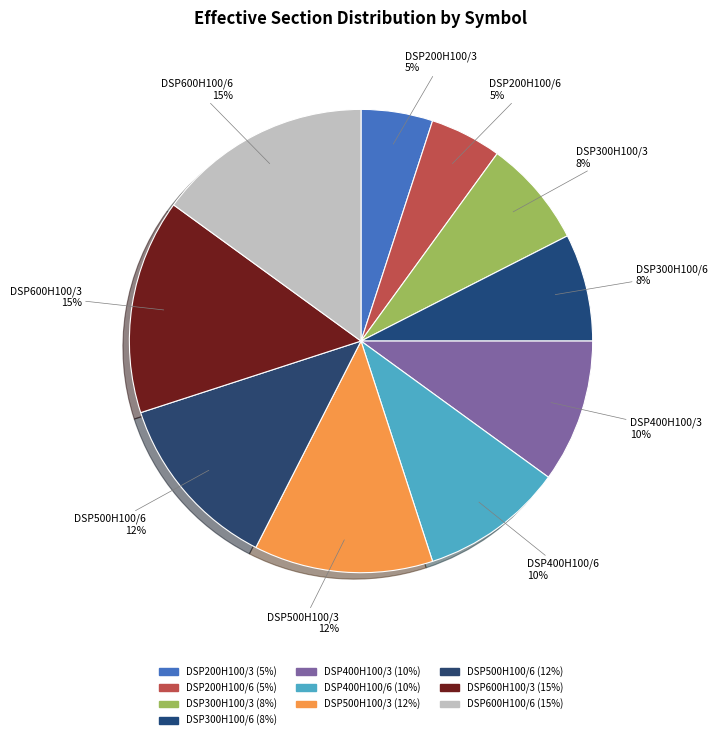

Which has a higher value, DSP600H100/6 or DSP200H100/6?

DSP600H100/6